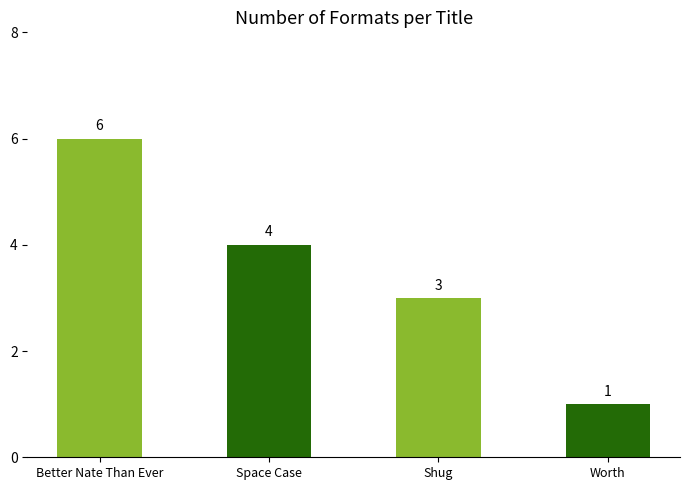

What is the label of the 3rd bar from the right?

Space Case